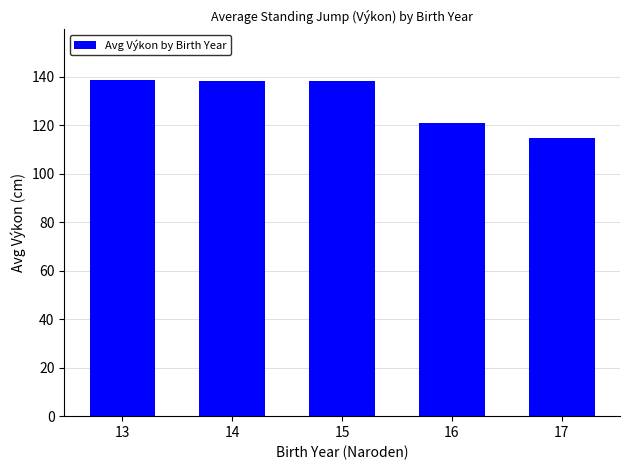

Which category has the lowest value across all series?

17